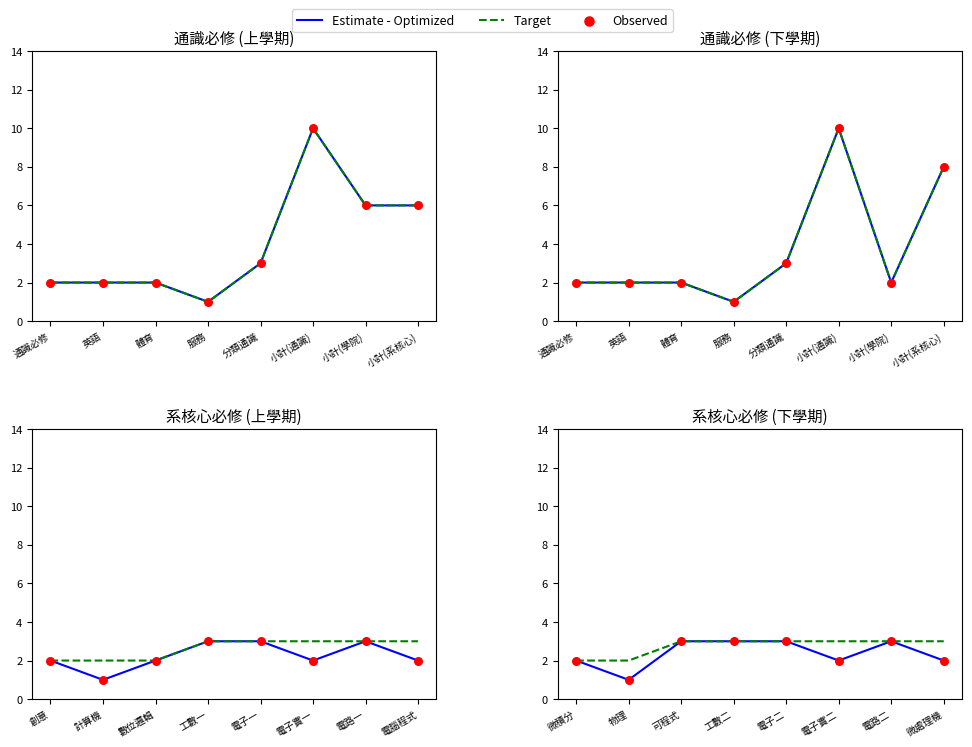

At how many categories does at least one series exceed 1?

8